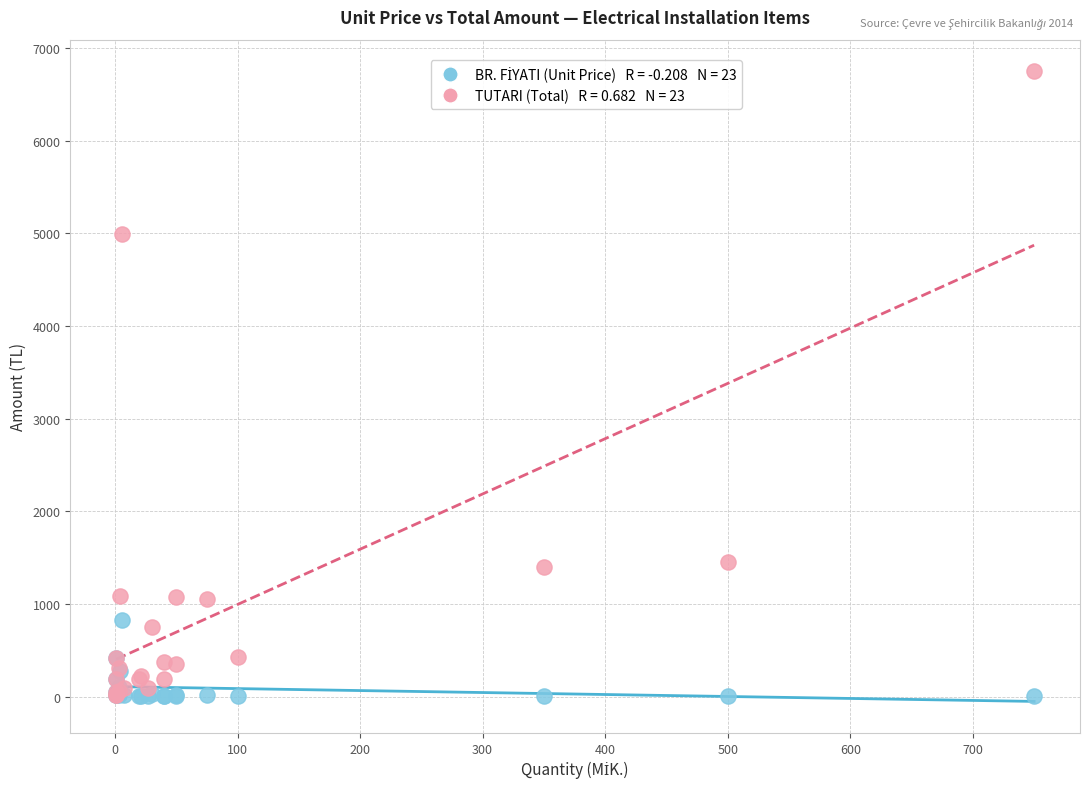

Across all series, what Y value is closest to 3376?

4992.0